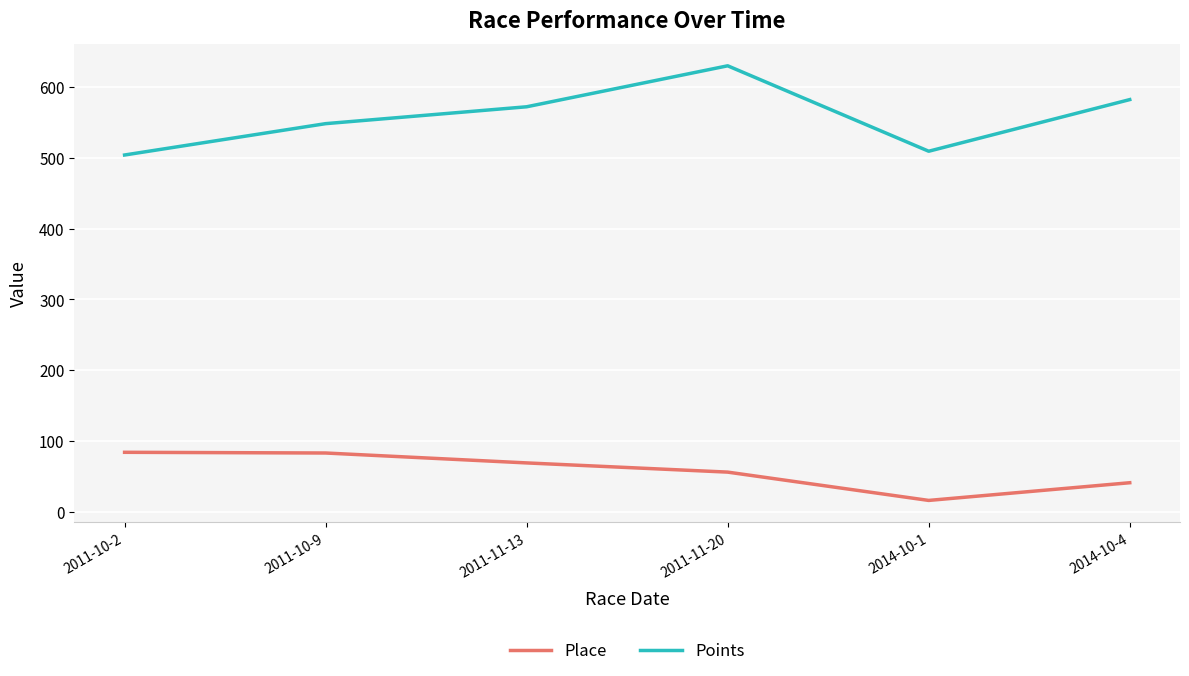

Is the value of Place at 2014-10-4 greater than the value of Points at 2011-10-9?

No